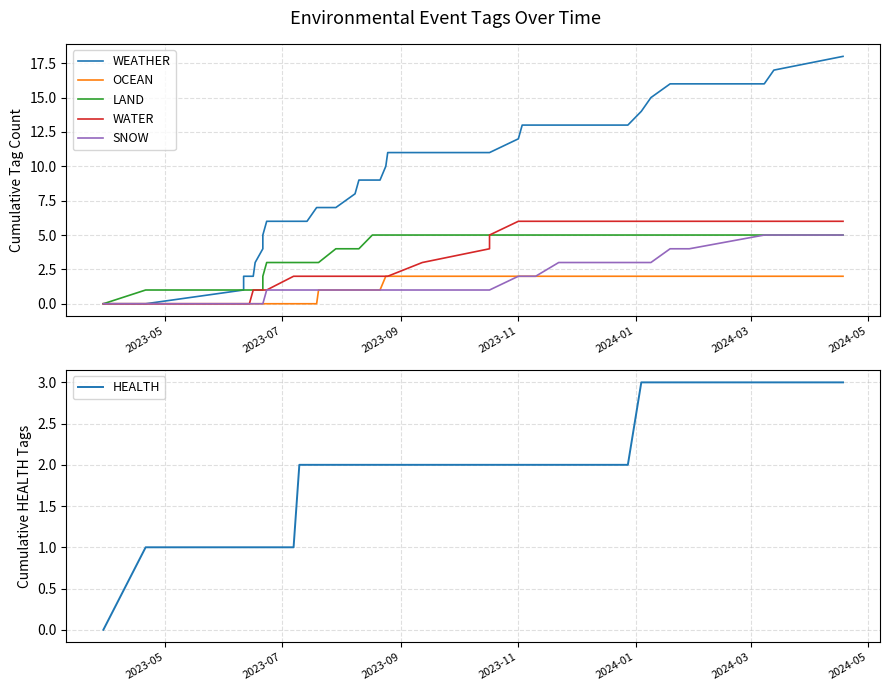

The WATER series shows 8 at 36. True or false?

False